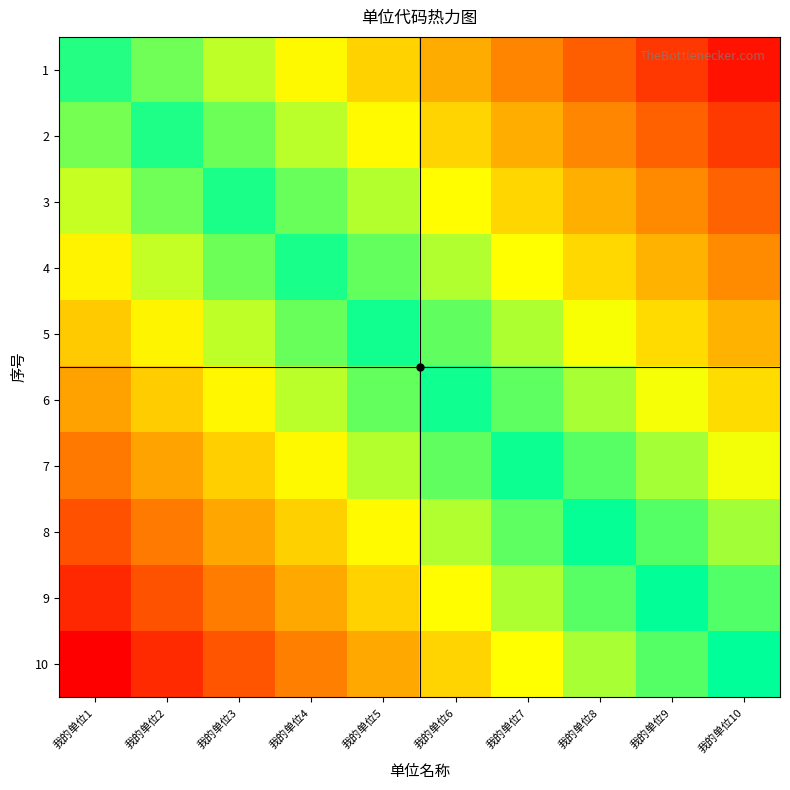

List the series in order of their peak value, lowest first.

1, 2, 3, 4, 5, 6, 7, 8, 9, 10